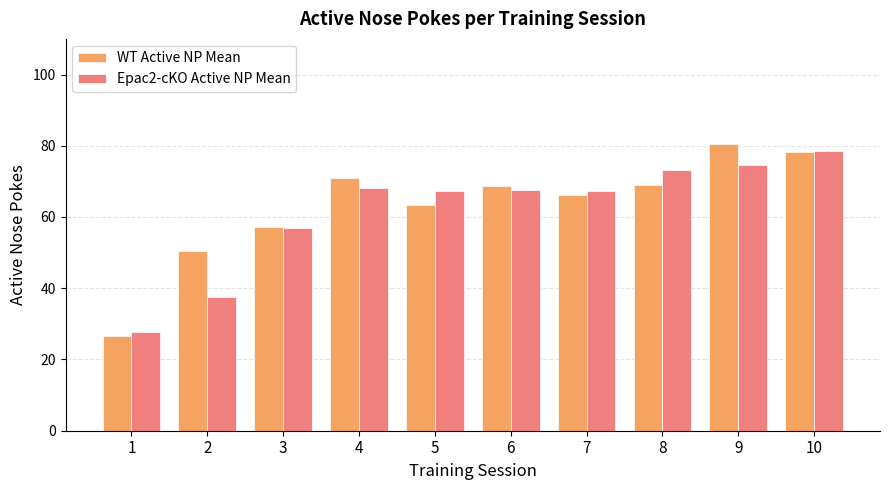

Where is Epac2-cKO Active NP Mean nearest to the value 53?

3